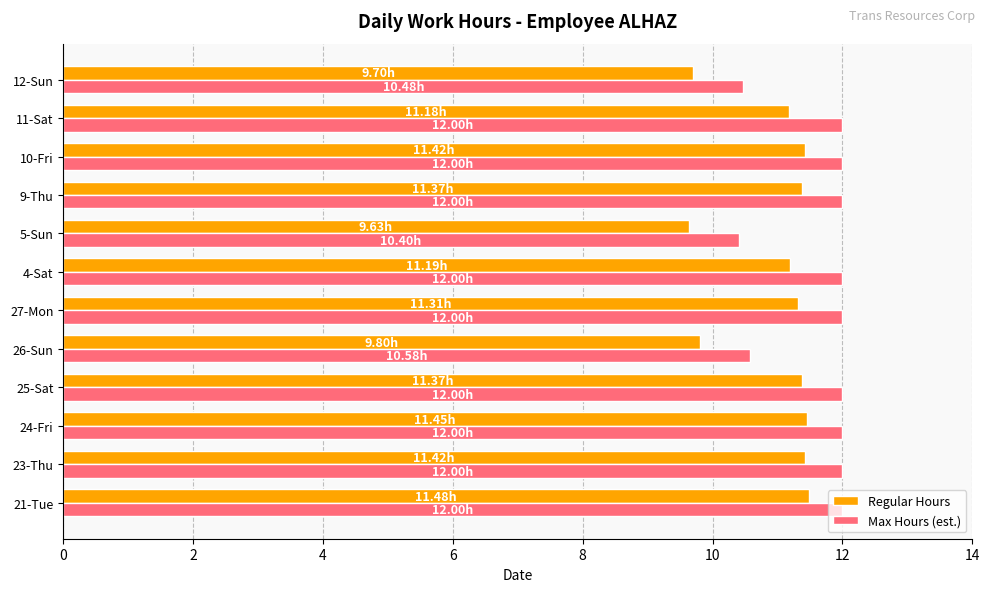

Which series has the largest range (max minus min)?

Regular Hours